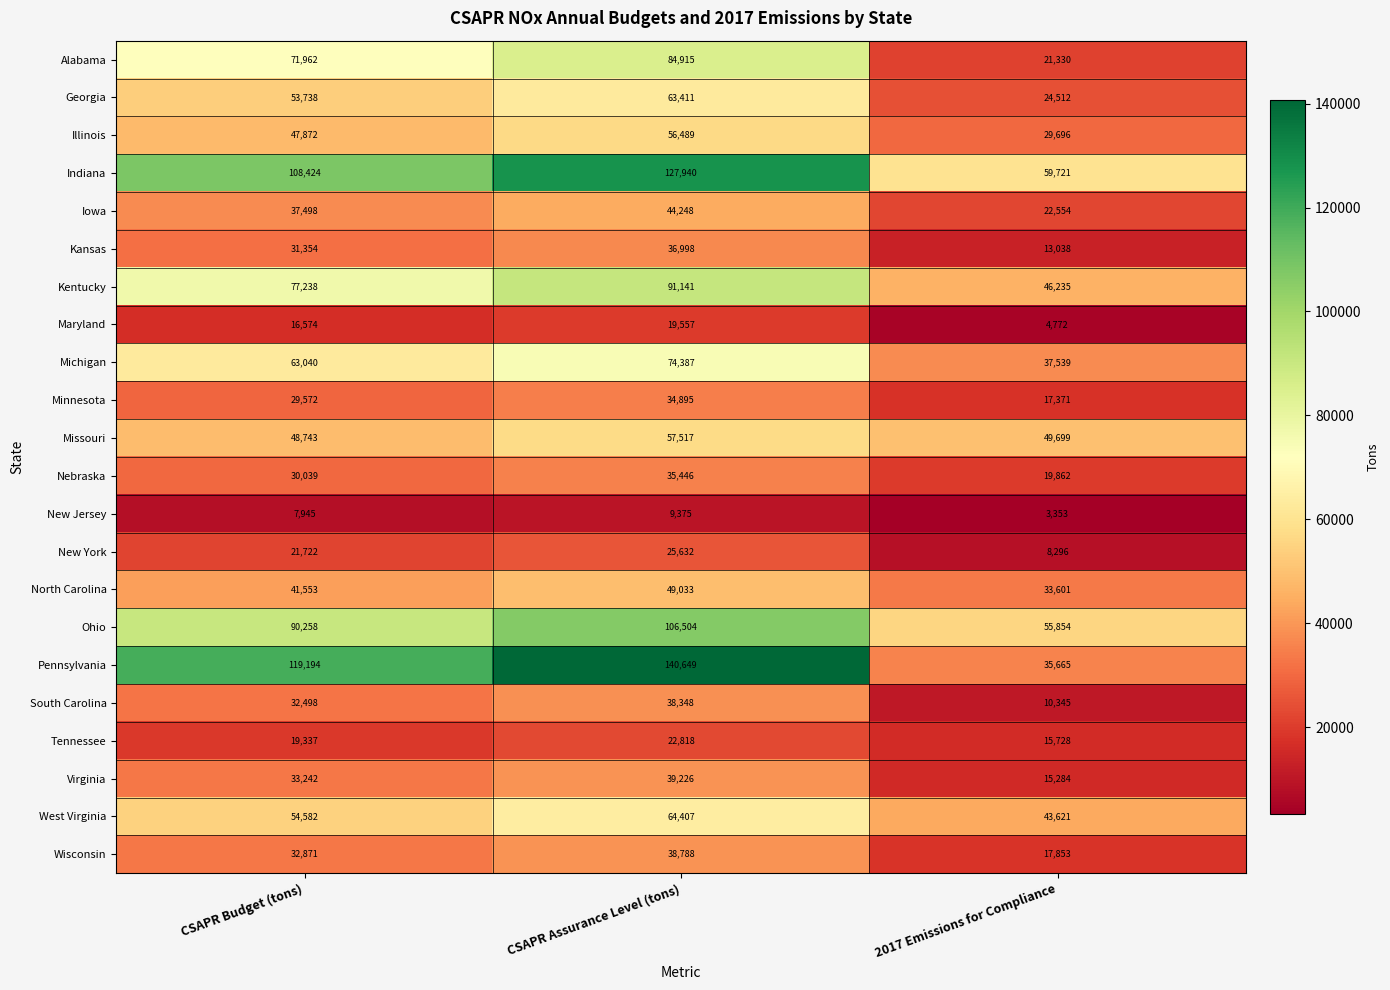

Is it true that South Carolina equals 32498 at CSAPR Budget (tons)?

True